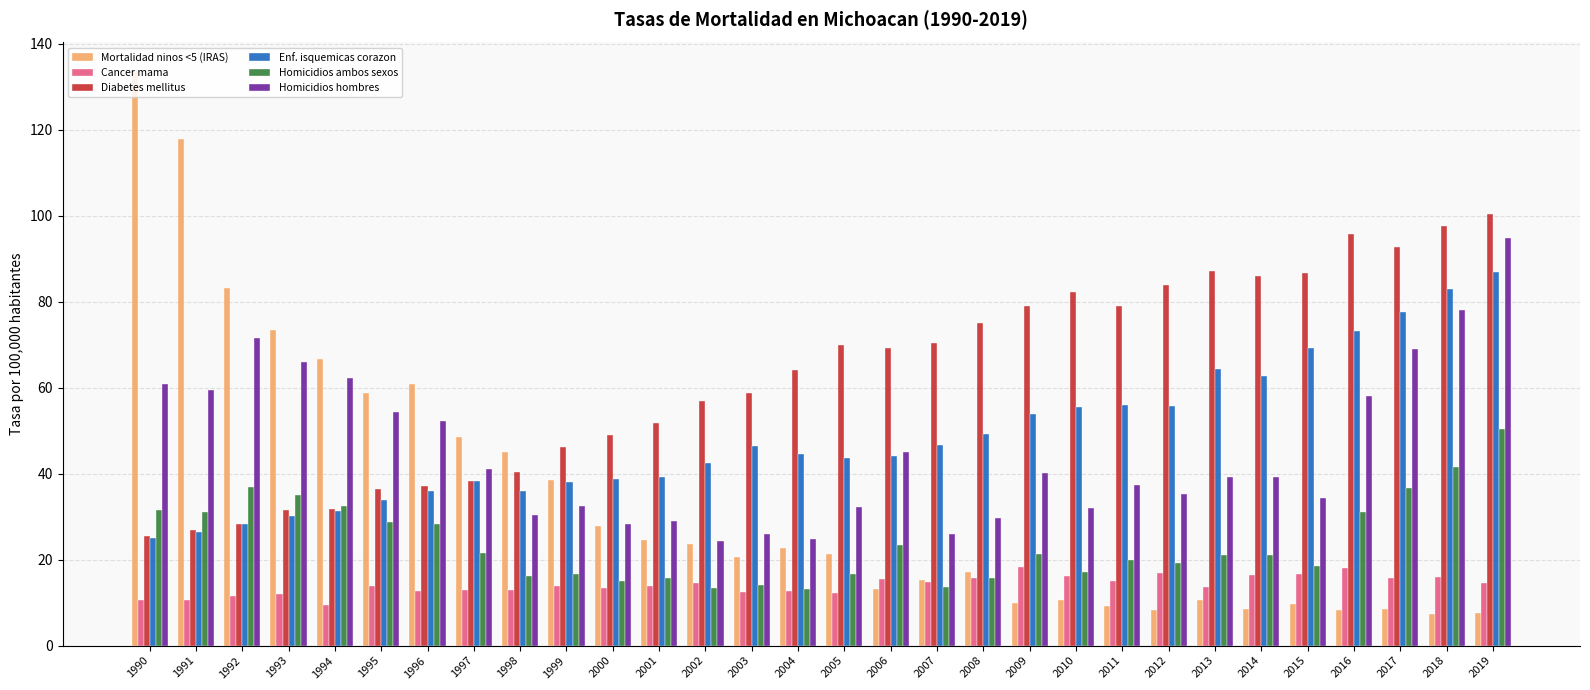

At how many categories does at least one series exceed 37?

30